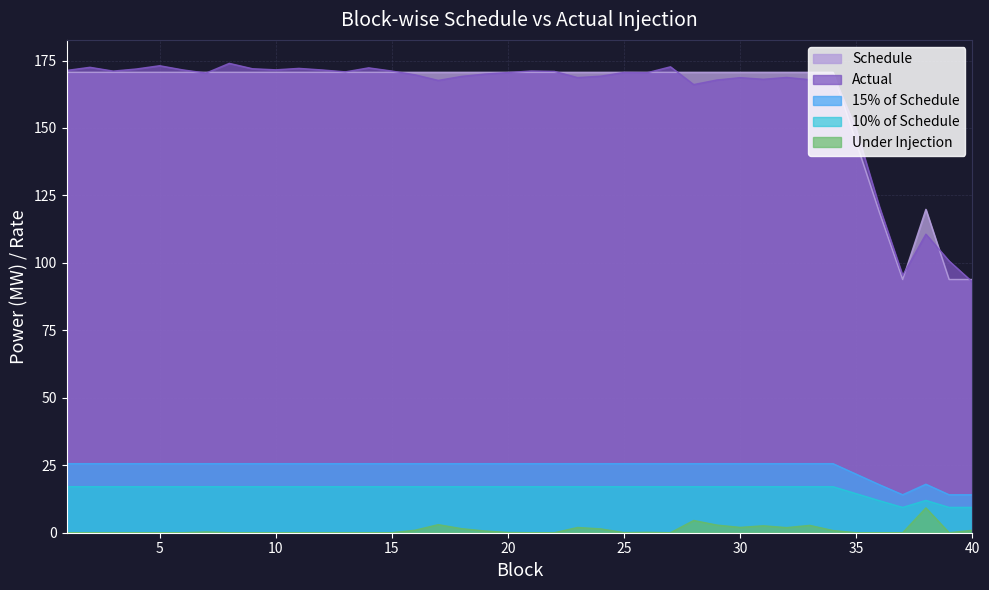

Reading left to right, transcribe all the data shown in this chart.

Schedule: 1=17.1	2=17.1	3=17.1	4=17.1	5=17.1	6=17.1	7=17.1	8=17.1	9=17.1	10=17.1	11=17.1	12=17.1	13=17.1	14=17.1	15=17.1	16=17.1	17=17.1	18=17.1	19=17.1	20=17.1	21=17.1	22=17.1	23=17.1	24=17.1	25=17.1	26=17.1	27=17.1	28=17.1	29=17.1	30=17.1	31=17.1	32=17.1	33=17.1	34=17.1	35=14.5	36=11.9	37=9.4	38=12.0	39=9.4	40=9.4
Actual: 1=171.3	2=172.5	3=171.1	4=171.9	5=173.1	6=171.5	7=170.3	8=173.9	9=172.0	10=171.6	11=172.1	12=171.5	13=170.8	14=172.3	15=171.1	16=169.7	17=167.6	18=169.1	19=170.0	20=170.5	21=171.1	22=171.0	23=168.7	24=169.2	25=170.6	26=170.5	27=172.7	28=166.1	29=167.8	30=168.6	31=168.1	32=168.7	33=167.9	34=169.8	35=149.5	36=120.8	37=95.3	38=110.6	39=100.7	40=93.0
10% of Schedule: 1=170.6	2=170.6	3=170.6	4=170.6	5=170.6	6=170.6	7=170.6	8=170.6	9=170.6	10=170.6	11=170.6	12=170.6	13=170.6	14=170.6	15=170.6	16=170.6	17=170.6	18=170.6	19=170.6	20=170.6	21=170.6	22=170.6	23=170.6	24=170.6	25=170.6	26=170.6	27=170.6	28=170.6	29=170.6	30=170.6	31=170.6	32=170.6	33=170.6	34=170.6	35=144.6	36=118.6	37=93.8	38=119.8	39=93.8	40=93.8
15% of Schedule: 1=25.6	2=25.6	3=25.6	4=25.6	5=25.6	6=25.6	7=25.6	8=25.6	9=25.6	10=25.6	11=25.6	12=25.6	13=25.6	14=25.6	15=25.6	16=25.6	17=25.6	18=25.6	19=25.6	20=25.6	21=25.6	22=25.6	23=25.6	24=25.6	25=25.6	26=25.6	27=25.6	28=25.6	29=25.6	30=25.6	31=25.6	32=25.6	33=25.6	34=25.6	35=21.7	36=17.8	37=14.1	38=18.0	39=14.1	40=14.1
Under Injection: 1=0.0	2=0.0	3=0.0	4=0.0	5=0.0	6=0.0	7=0.3	8=0.0	9=0.0	10=0.0	11=0.0	12=0.0	13=0.0	14=0.0	15=0.0	16=0.9	17=3.0	18=1.5	19=0.6	20=0.1	21=0.0	22=0.0	23=1.9	24=1.4	25=0.0	26=0.1	27=0.0	28=4.5	29=2.8	30=2.0	31=2.6	32=1.9	33=2.7	34=0.8	35=0.0	36=0.0	37=0.0	38=9.2	39=0.0	40=0.9